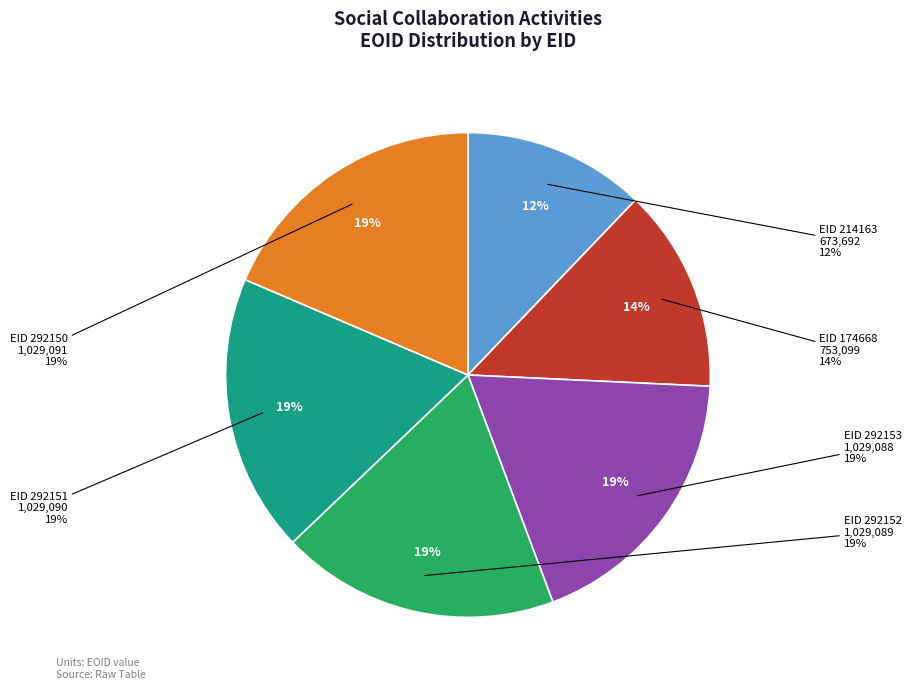

Rank the categories by value from highest to lowest.

EID 292150, EID 292151, EID 292152, EID 292153, EID 174668, EID 214163